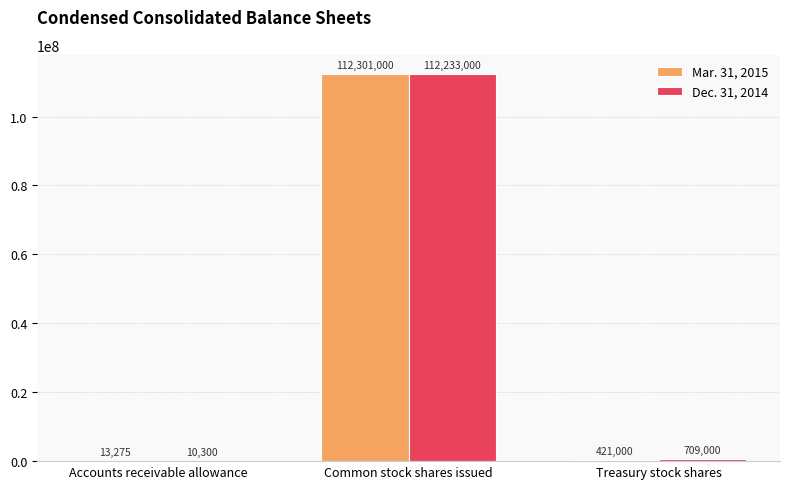

Does the chart contain stacked bars?

No